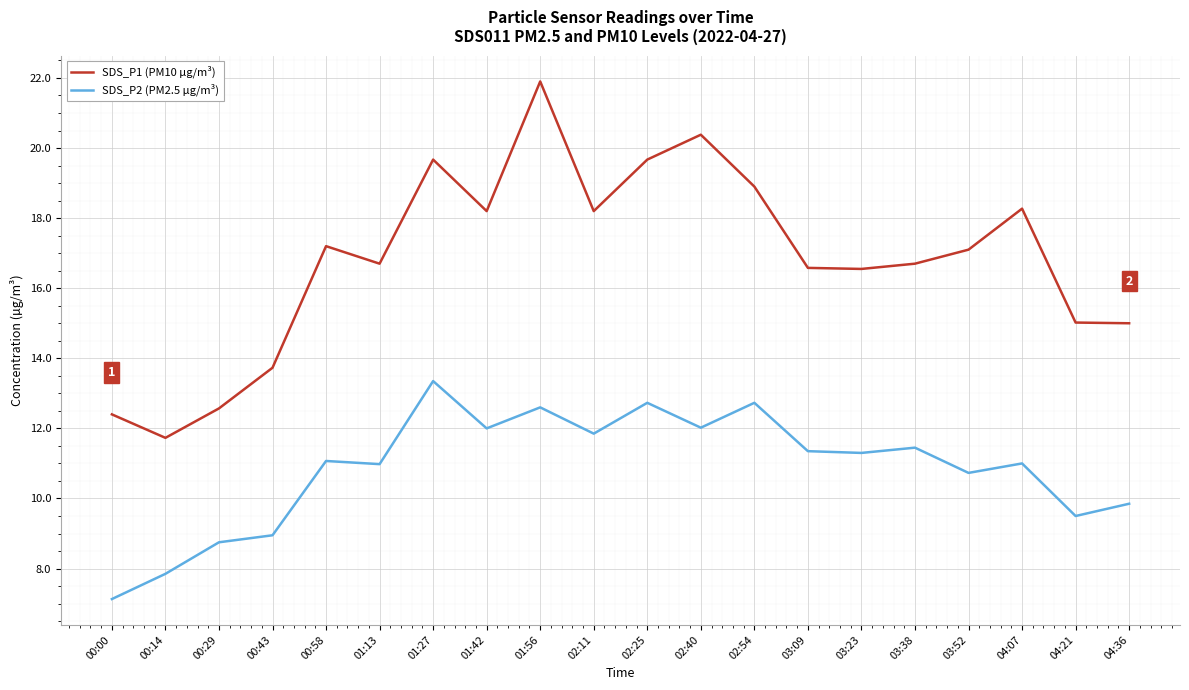

Which category has the lowest value in the SDS_P2 (PM2.5 µg/m³) series?

00:00